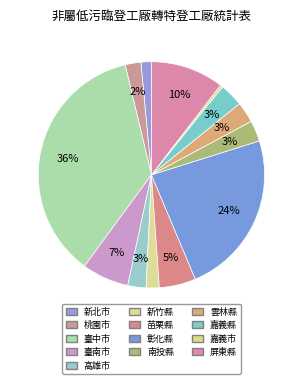

Count the number of slices in the pie.

13